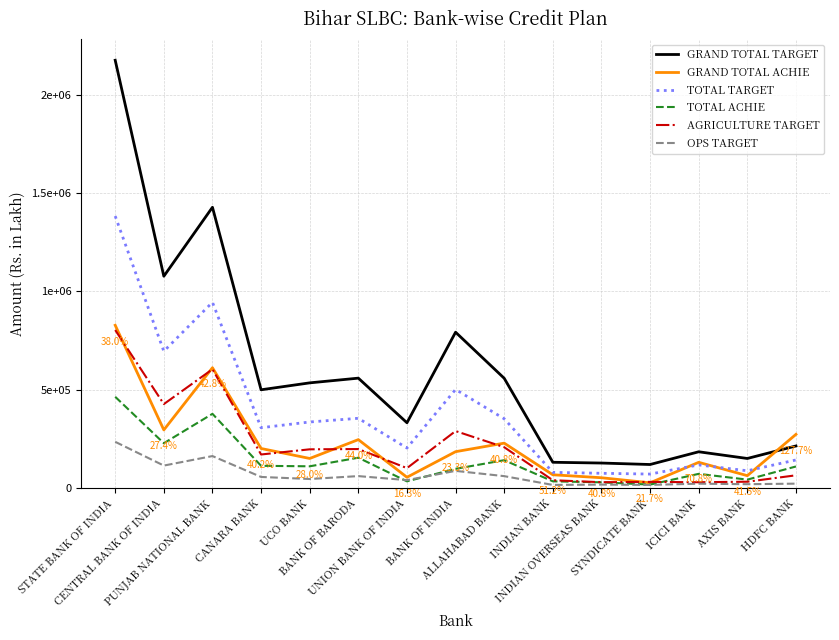

At how many categories does at least one series exceed 38838?

15